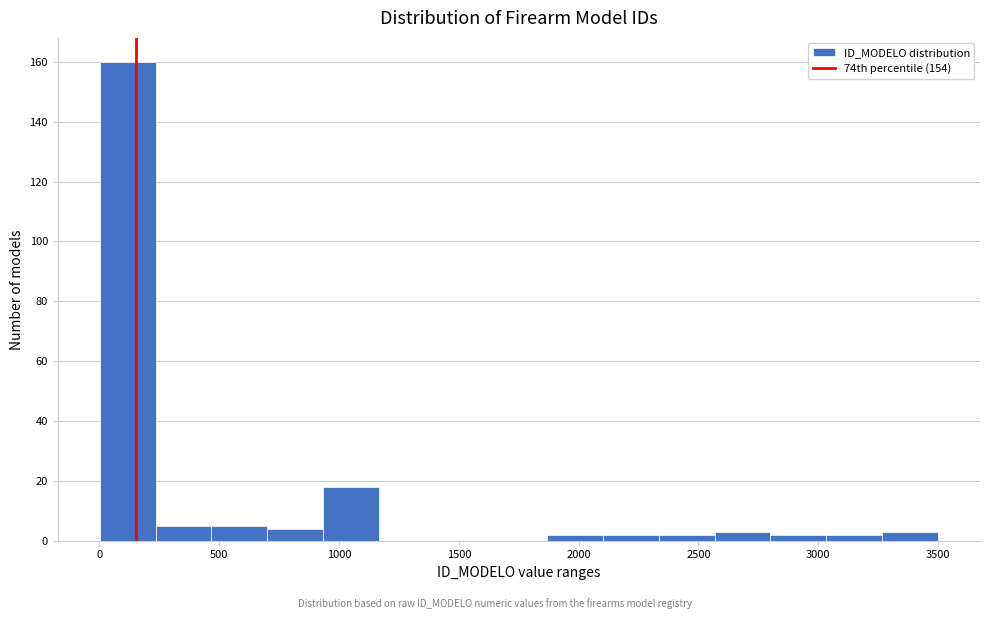

Over which range of the x-axis is the bar tallest?

0 to 250